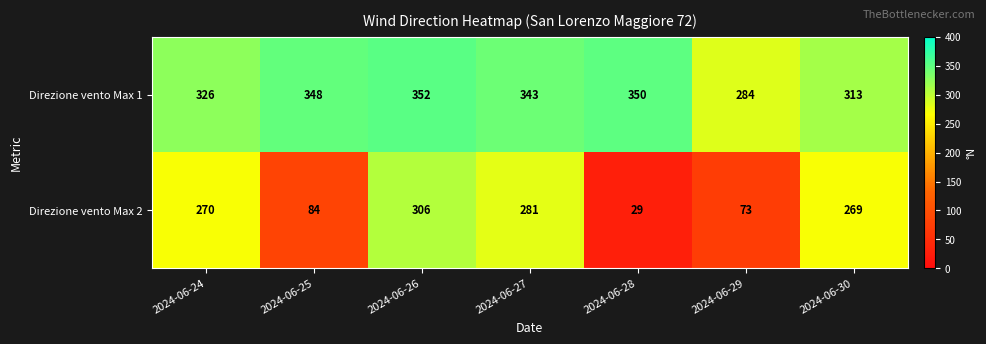

What is the sum of all Direzione vento Max 2 values?

1312